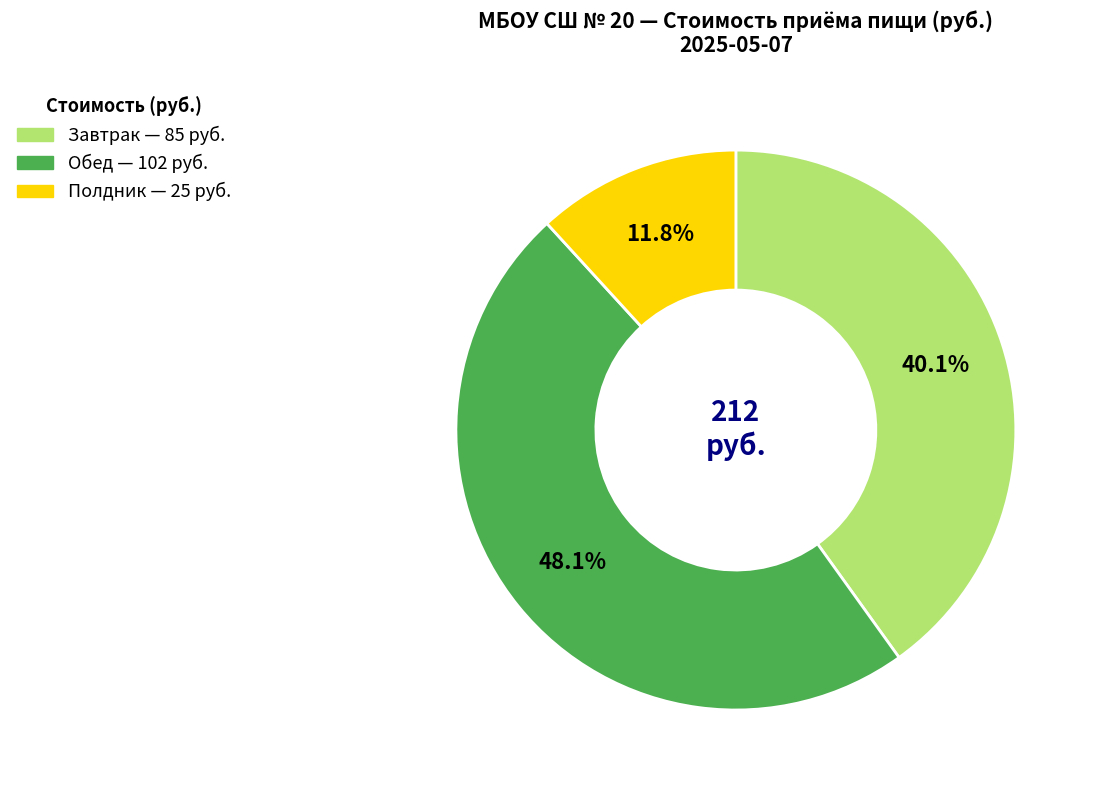

Is Завтрак the majority of the pie?

No